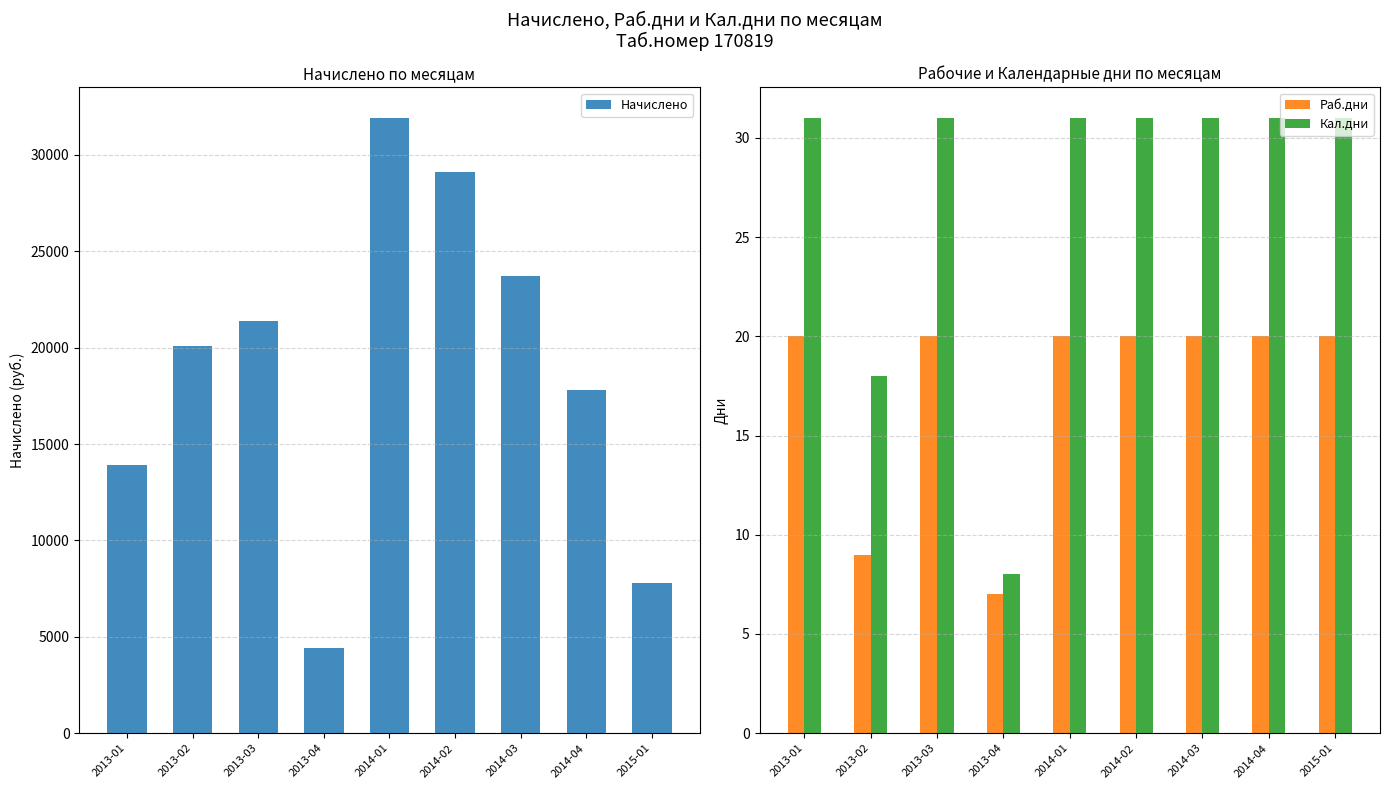

What is the approximate value of Кал.дни at 2013-02?

18